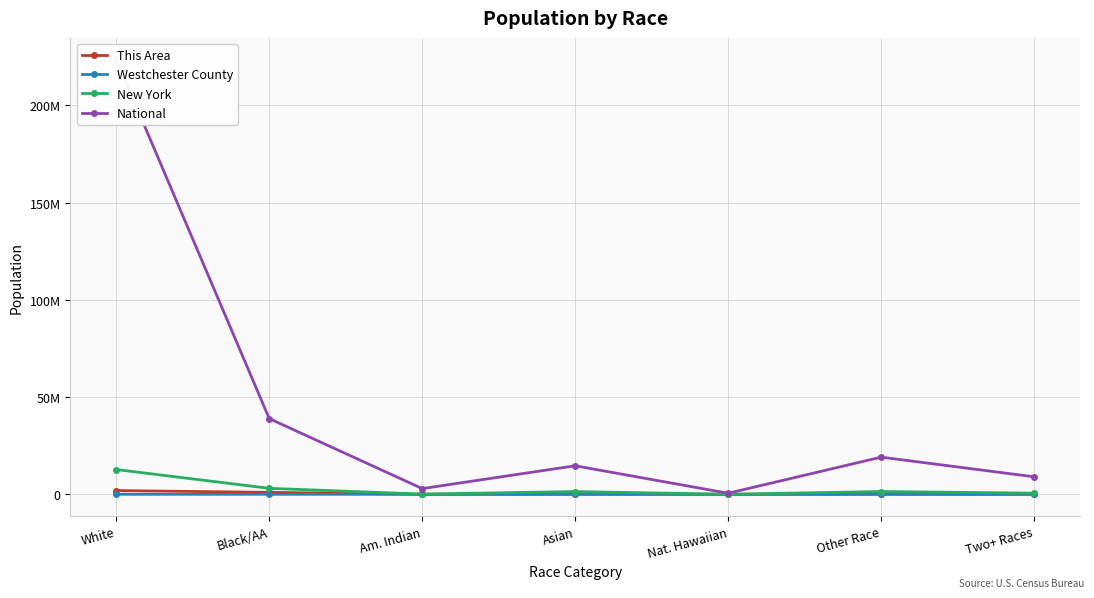

Reading right to left, transcribe all the data shown in this chart.

This Area: 259	776	5	207	14	998138	1916646
Westchester County: 29953	78503	387	51716	3965	118	471
New York: 585849	1441563	8766	1420244	106906	3073800	12740974
National: 9009073	19107368	540013	14674252	2932248	38929319	223553265